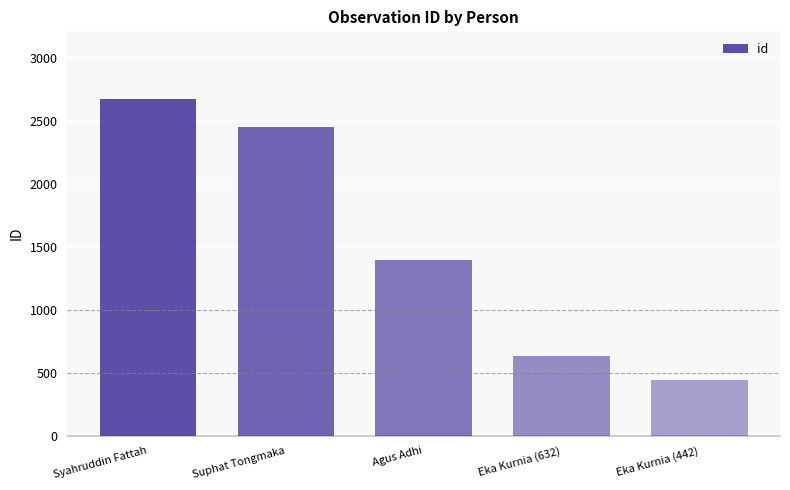

What is the ratio of the value at Eka Kurnia (632) to the value at Suphat Tongmaka?

0.3